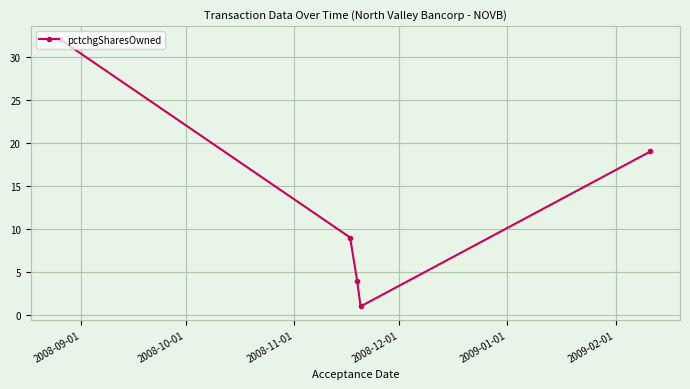

What is the value of the 4th point from the left?

1